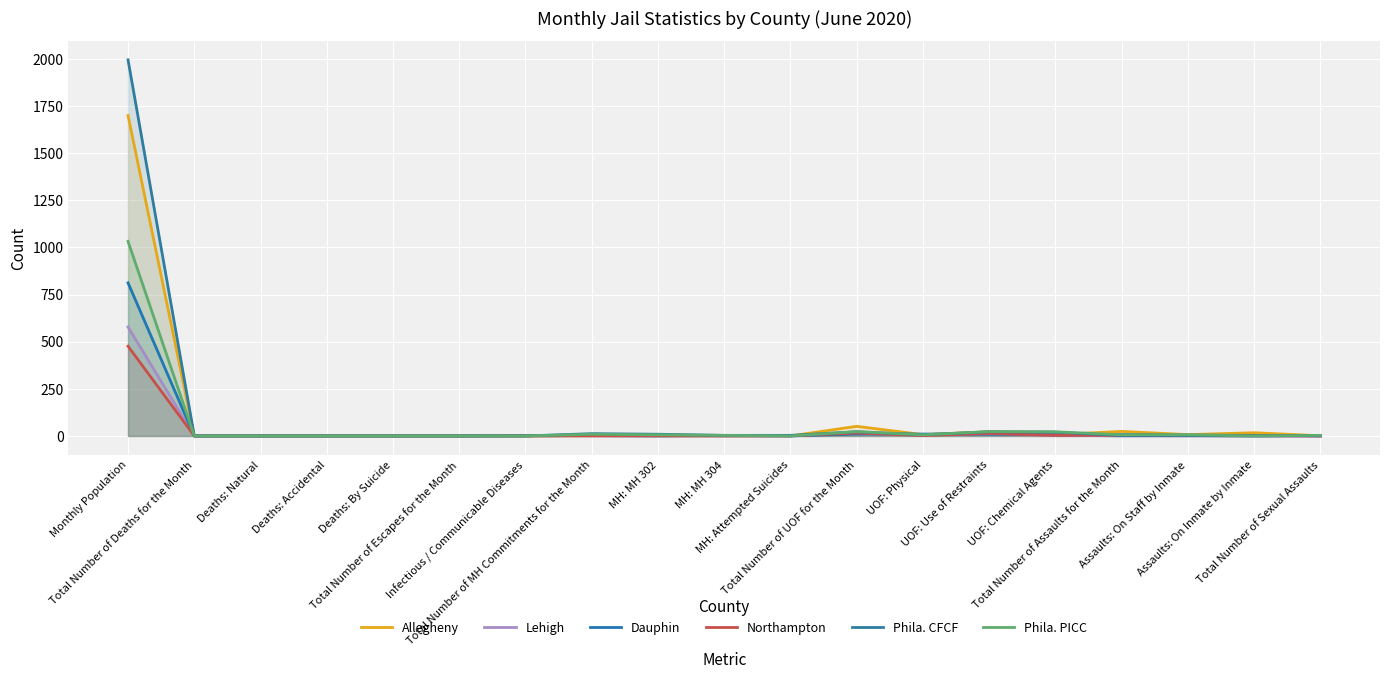

Reading right to left, transcribe all the data shown in this chart.

Allegheny: 1	17	7	24	7	22	7	51	0	1	2	3	0	0	0	0	0	0	1700
Lehigh: 0	0	0	0	4	10	6	12	0	0	3	3	1	0	0	0	0	0	578
Dauphin: 0	3	4	7	6	9	10	10	0	2	0	2	1	0	0	0	0	0	812
Northampton: 0	1	2	3	3	13	2	15	1	0	0	0	0	0	0	0	0	0	476
Phila. CFCF: 2	0	2	2	20	22	6	22	3	3	9	12	0	0	0	0	0	0	1995
Phila. PICC: 3	0	6	6	22	23	6	23	0	3	6	9	0	0	0	0	0	0	1032